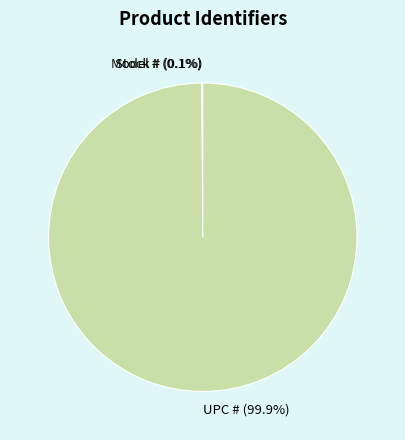

Does any single category account for the majority?

Yes